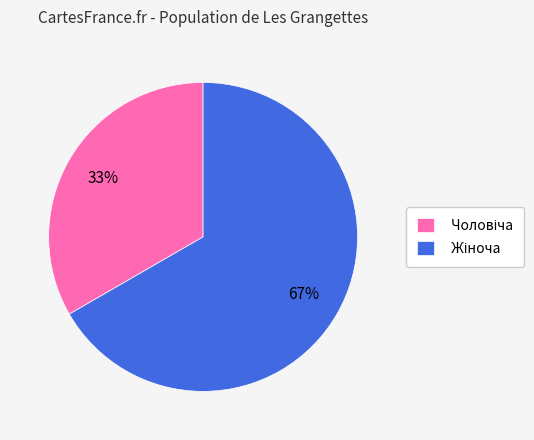

Is there any slice that represents more than half of the pie?

Yes